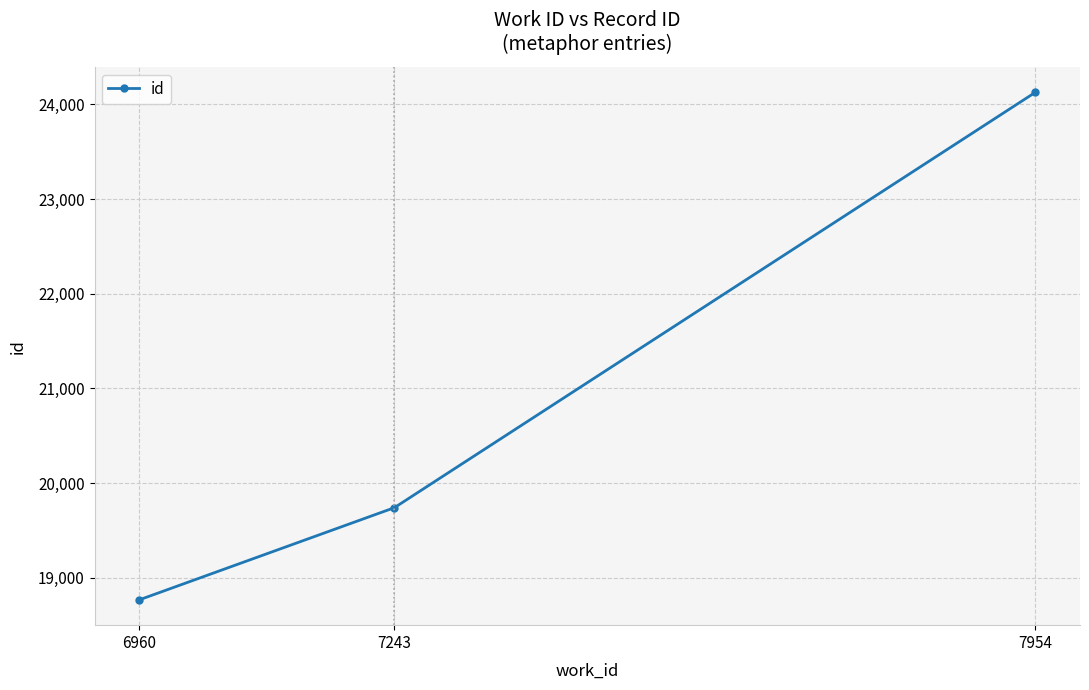

Does the chart display data point markers on the line(s)?

Yes